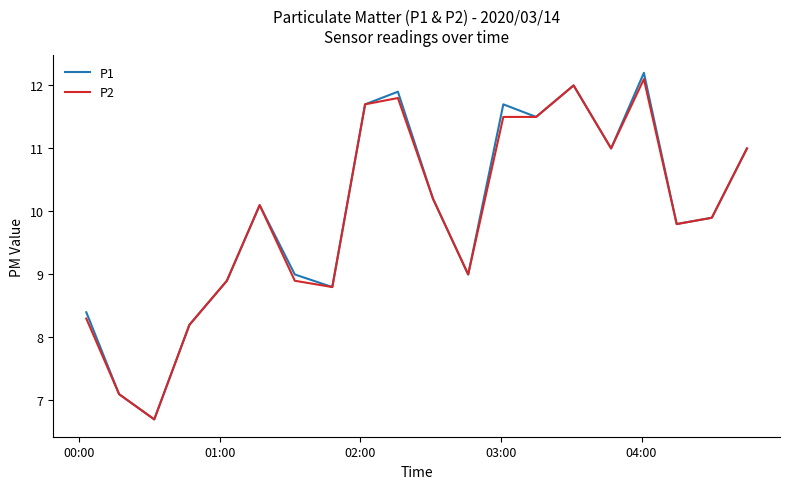

What is the maximum value shown in the chart?

12.2